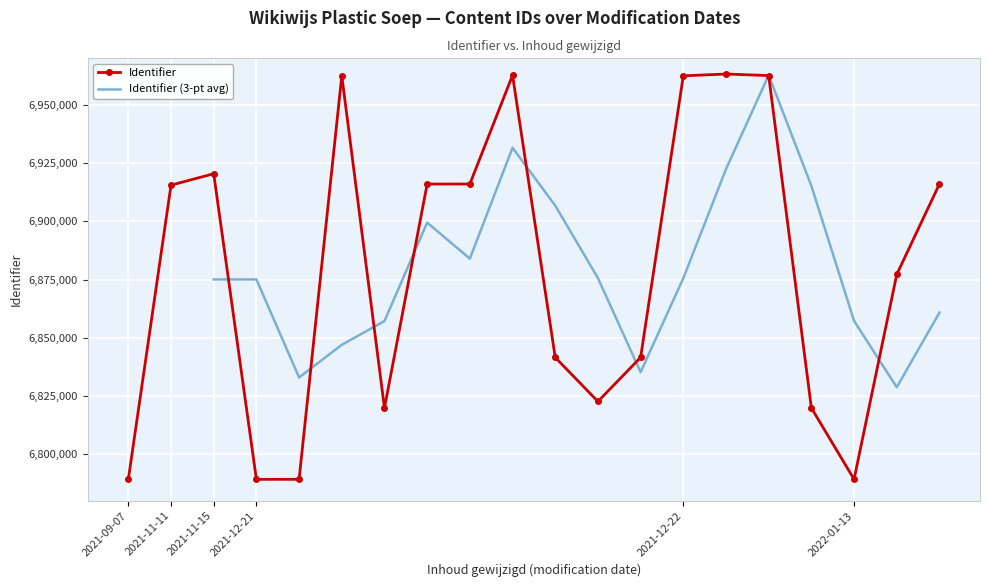

How many points are higher than both their immediate neighbors (excluding endpoints)?

4